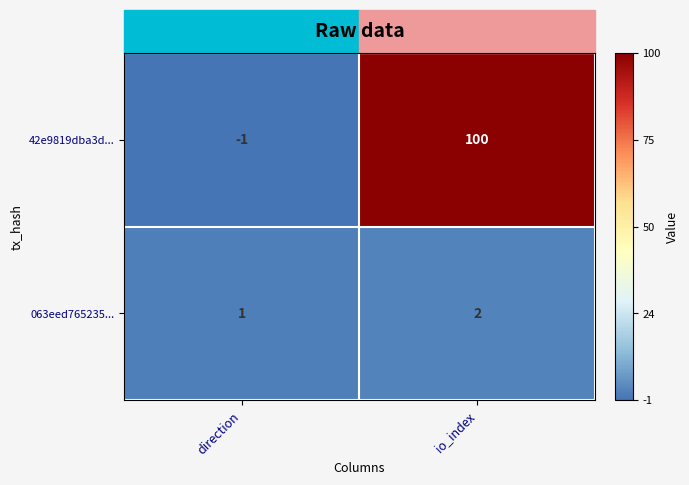

What is the approximate value of 42e9819dba3d... at io_index?

100